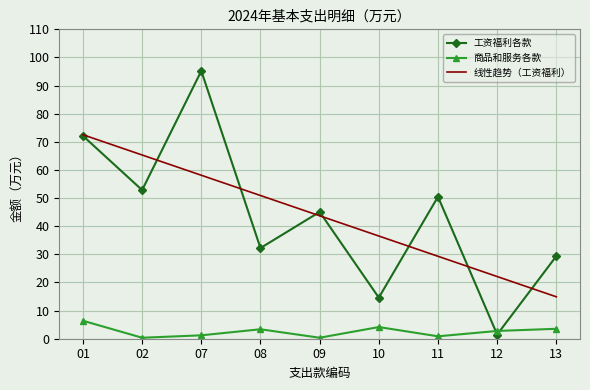

At which category does the chart reach its peak across all series?

07